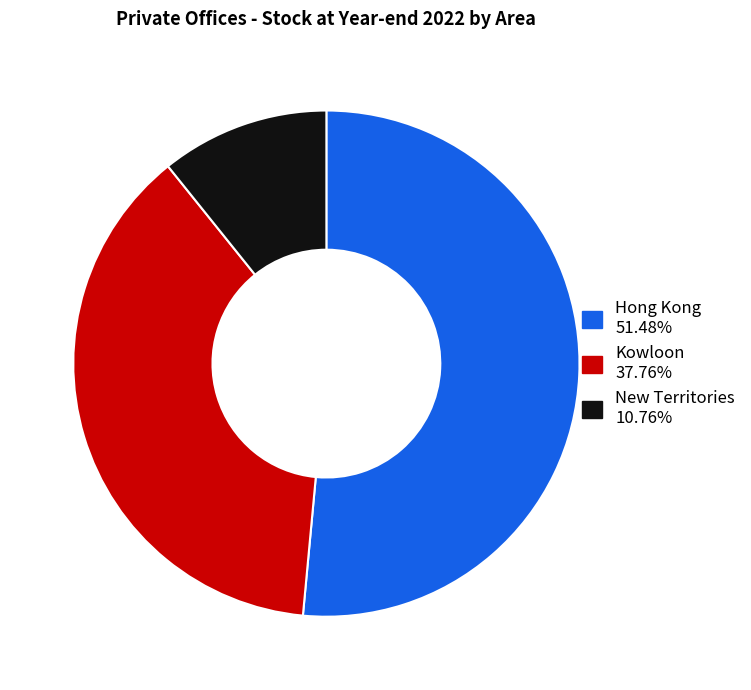

What is the majority slice?

Hong Kong